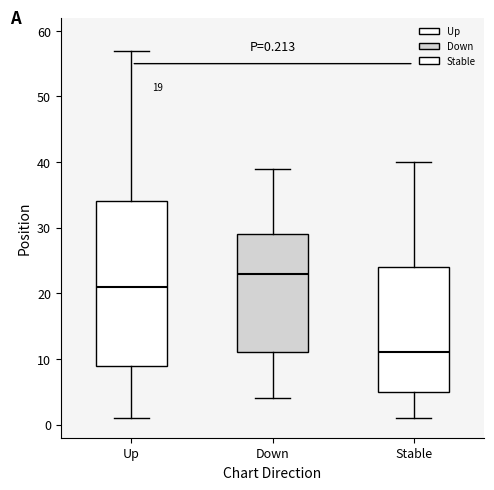

Which box's median line is the highest?

Down